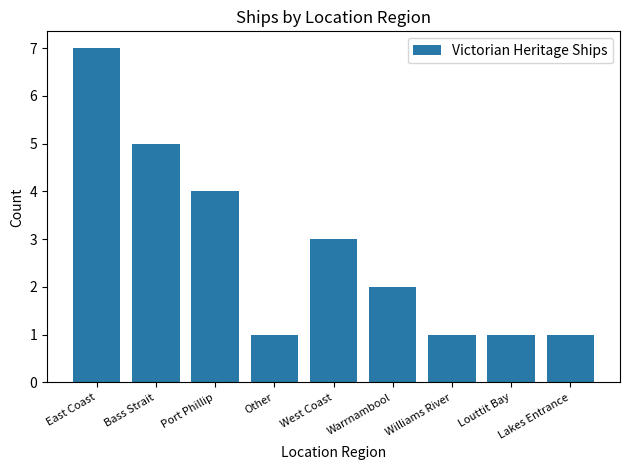

At which label is the value closest to 4?

Port Phillip